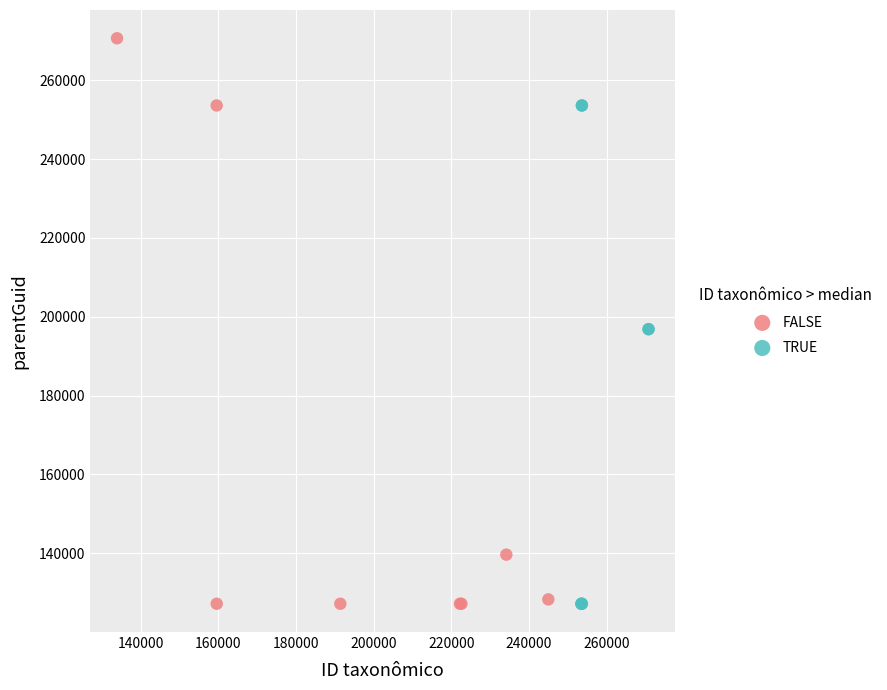

Which series contains the highest Y value?

FALSE